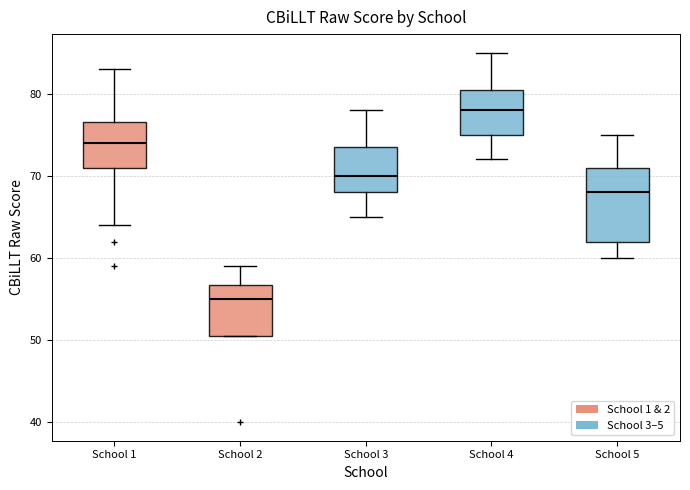

Comparing the boxes themselves (not the whiskers), which one is the tallest?

School 5